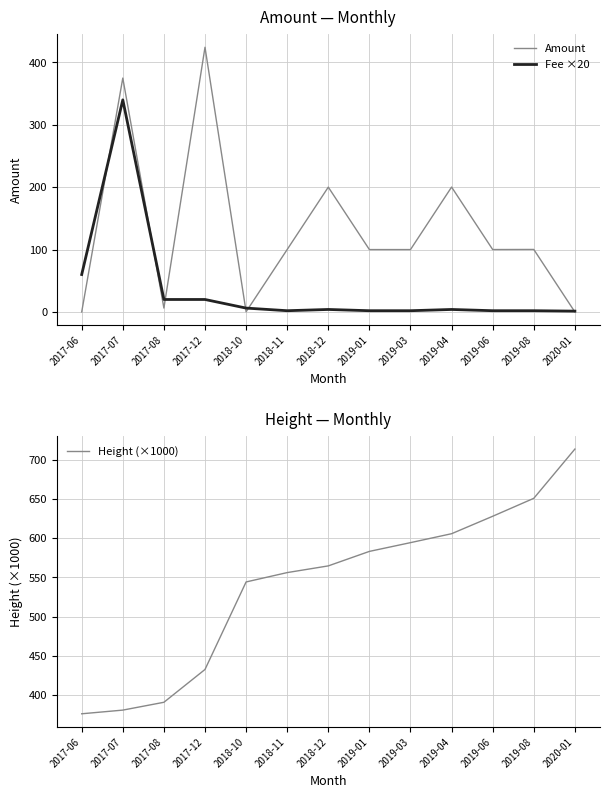

Reading left to right, what are all the values shown in this chart?

Amount: 0.0	374.9	6.2	424.3	0.3	100.2	200.1	100.0	100.0	200.2	100.0	100.2	0.0
Fee ×20: 60.0	340.0	20.0	20.0	6.2	2.0	4.0	2.0	2.0	4.0	2.0	2.0	1.3
Height (×1000): 376.5	381.2	391.1	432.9	544.2	556.1	564.7	583.1	594.2	605.6	627.8	650.6	713.3